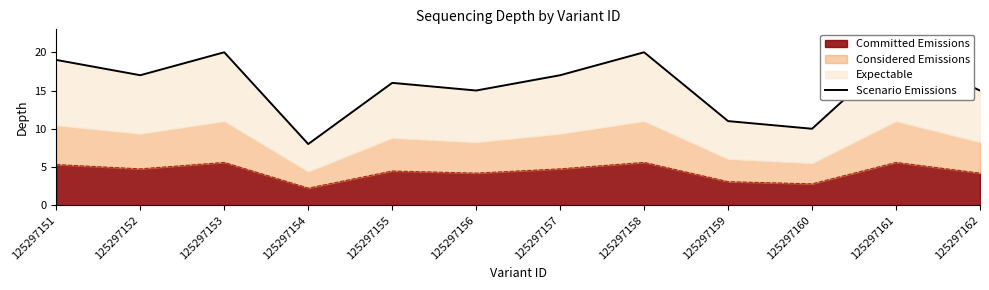

What is the difference between the values at 125297158 and 125297154?

12